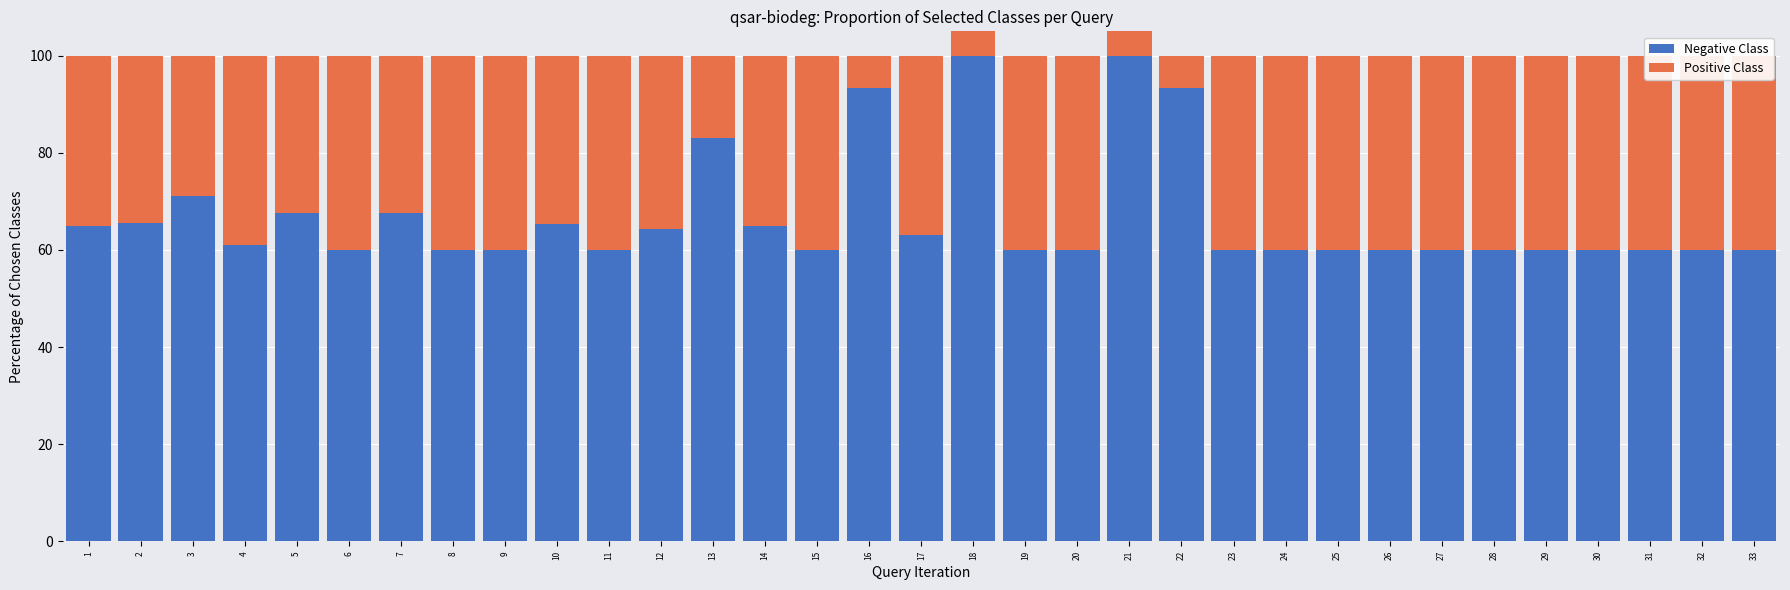

What is the value of the Negative Class bar at the 25th from the left?

60.0